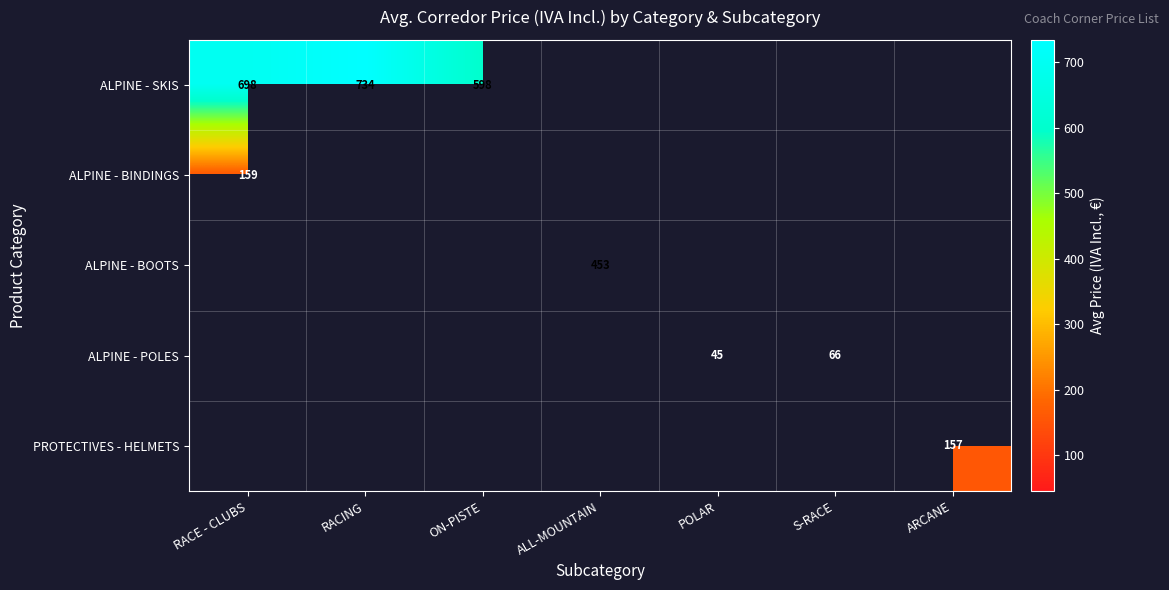

What is the approximate value of ALPINE - SKIS at RACING?

734.4